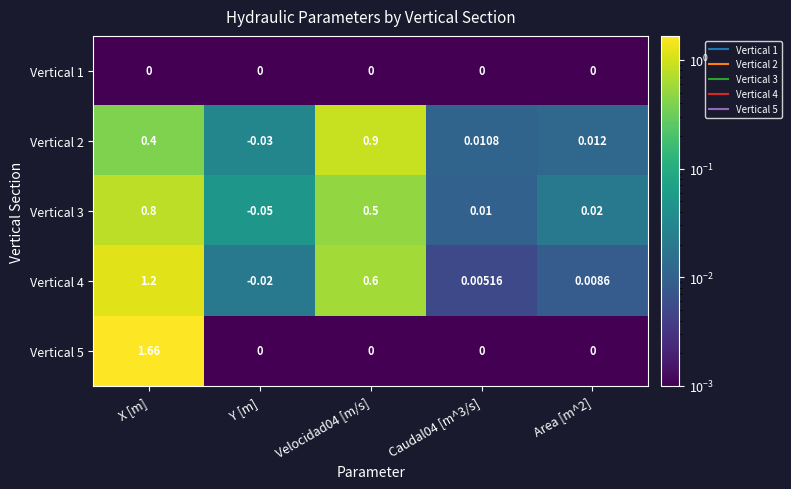

At which label does Vertical 5 reach its peak?

X [m]